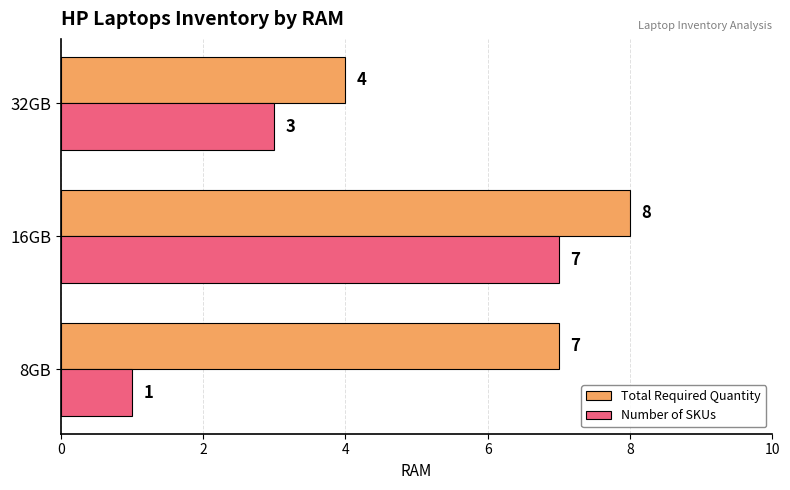

How many series are shown in this chart?

2